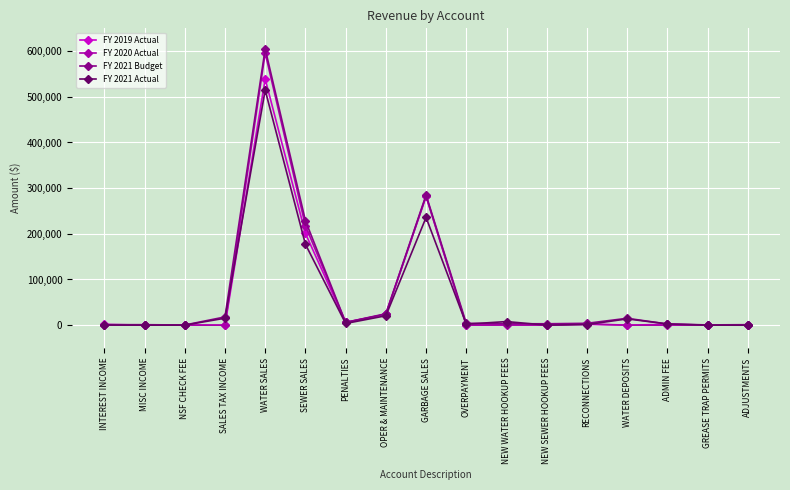

Read the FY 2020 Actual value at SEWER SALES.

217825.2